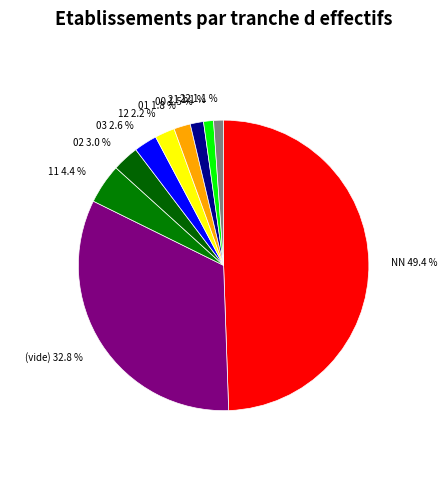

Does 00 1.5 % account for over 50% of the chart?

No